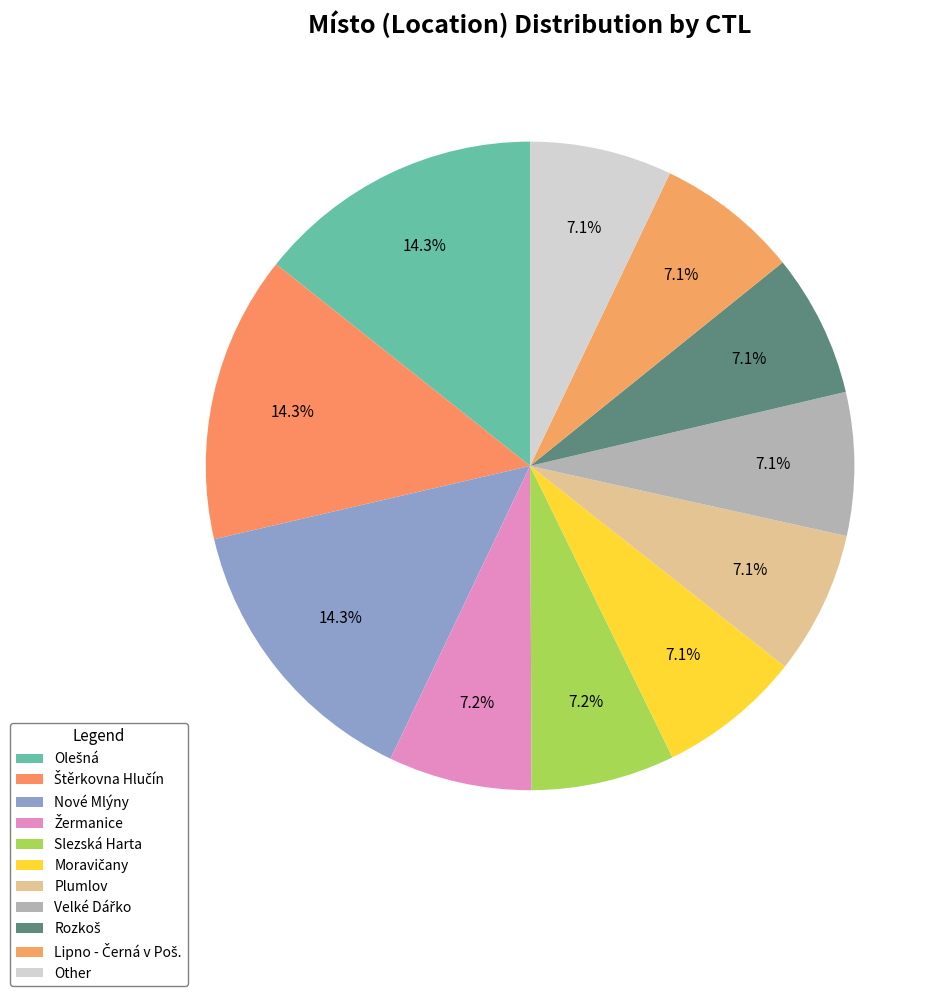

Is there any slice that represents more than half of the pie?

No